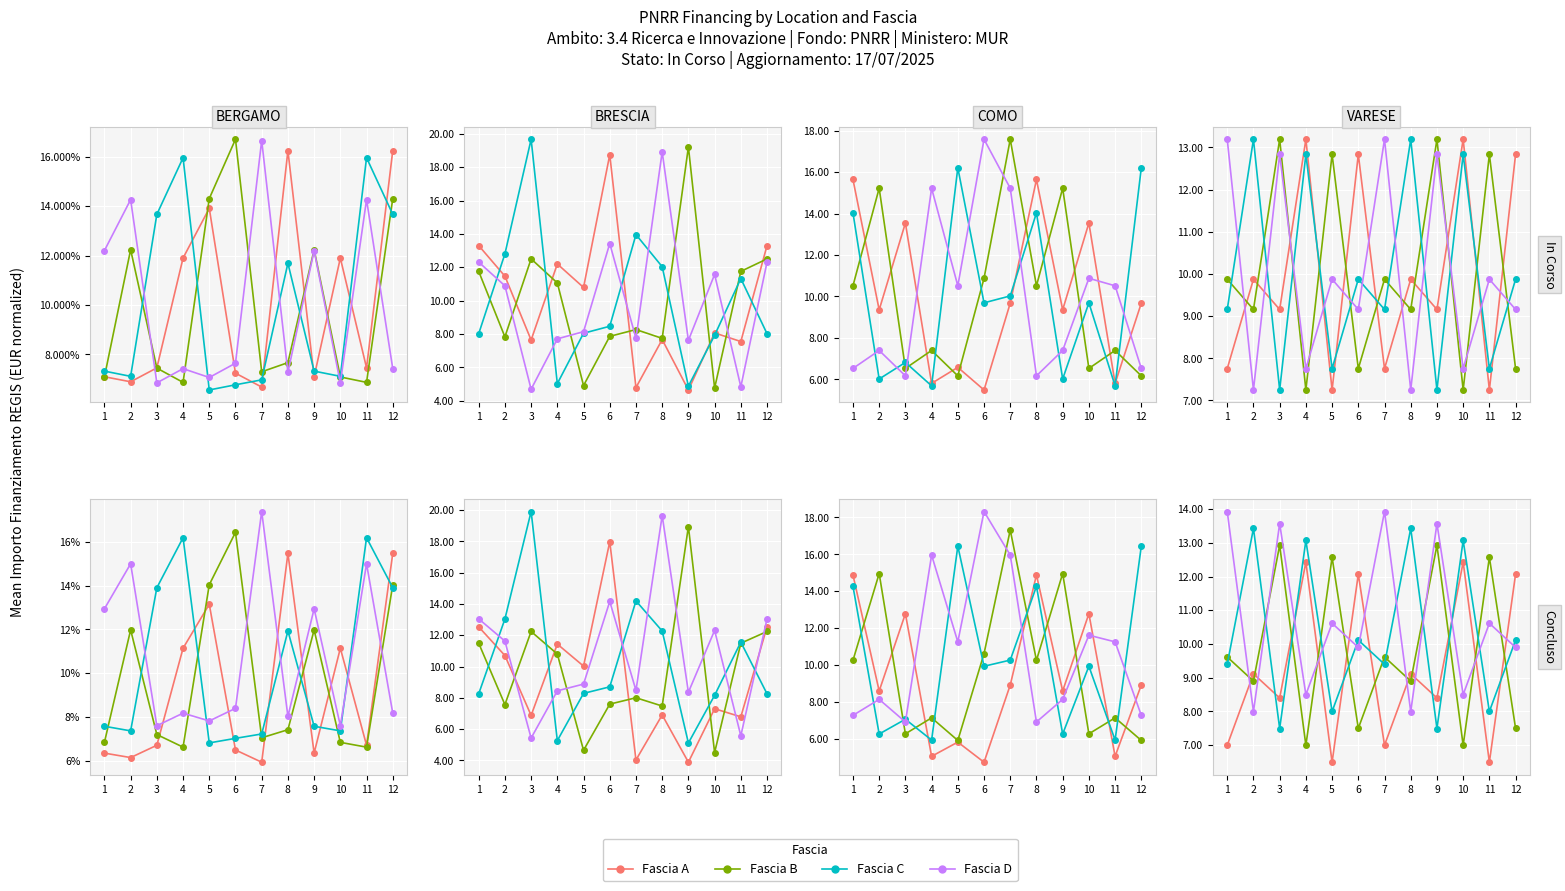

What value does the Fascia A series have at 11?

6.5